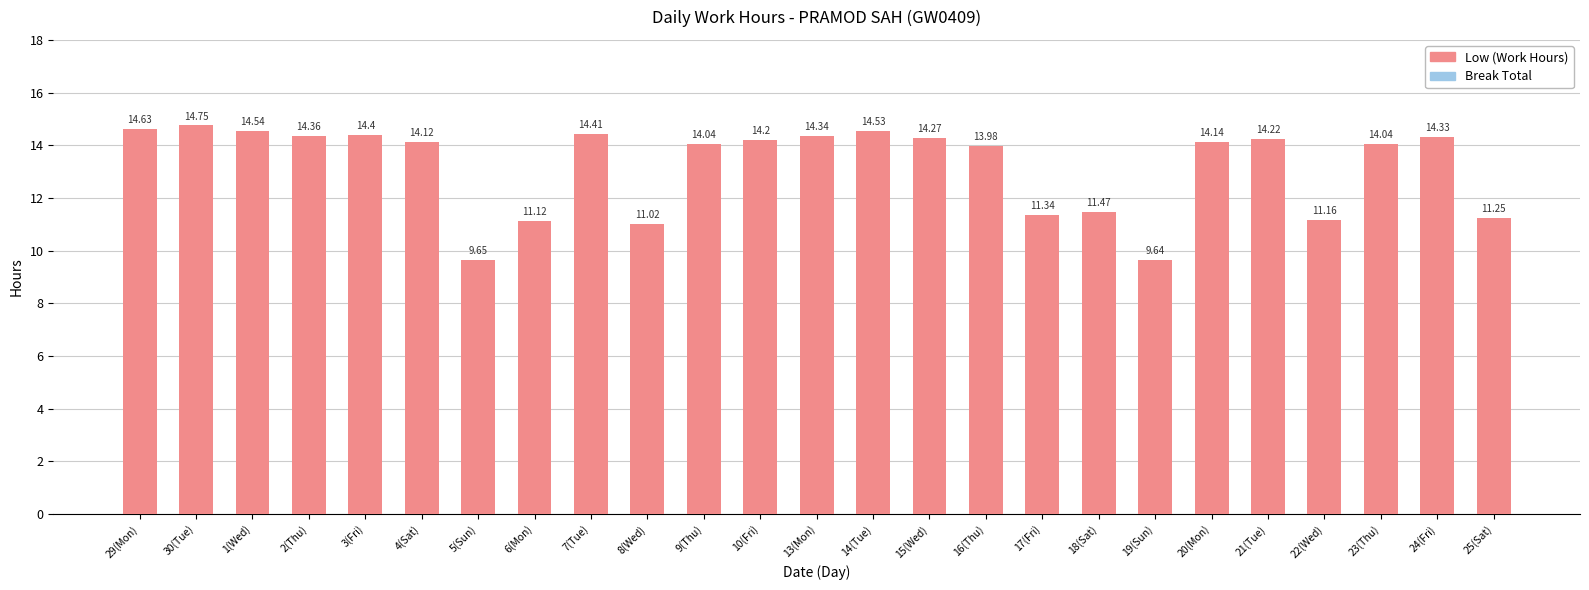

Count the number of values greater than 14.

16